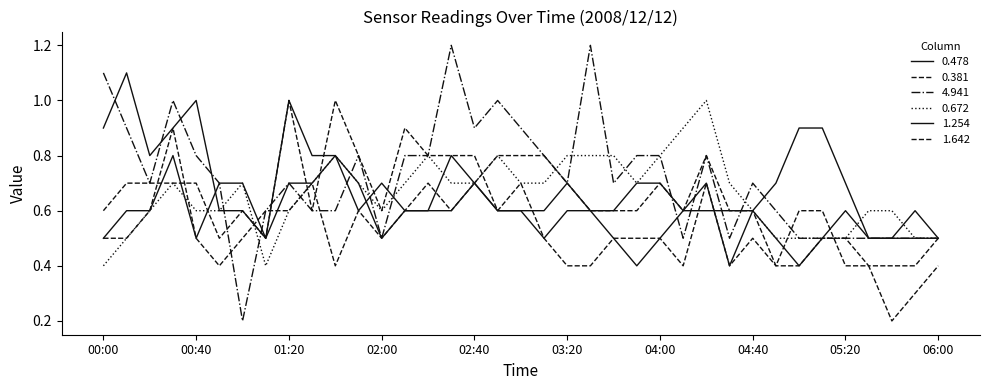

After their last crossing, which series has the higher values: 0.672 or 0.478?

0.478